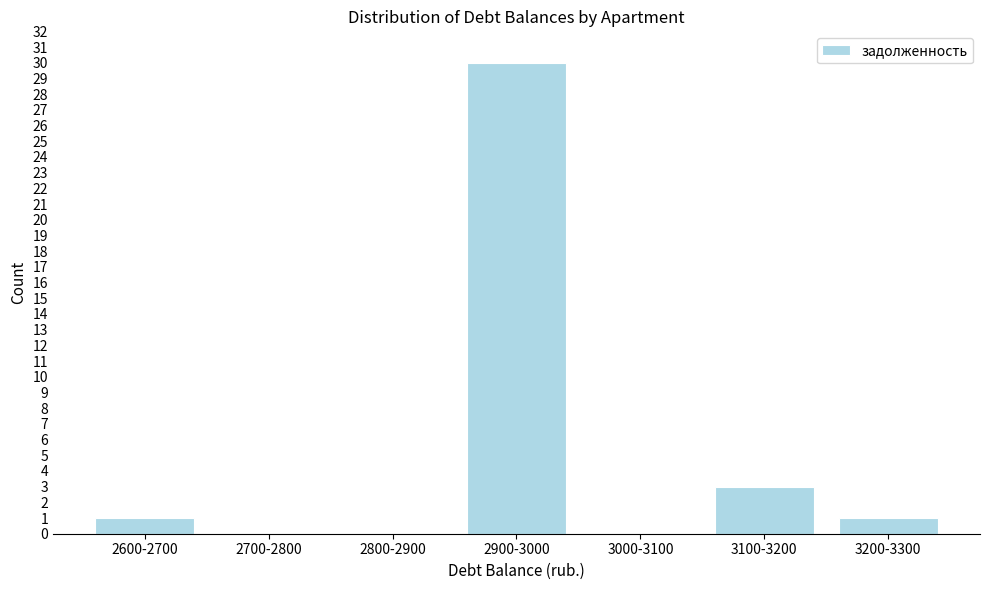

Reading left to right, transcribe all the data shown in this chart.

2600-2700=1	2700-2800=0	2800-2900=0	2900-3000=30	3000-3100=0	3100-3200=3	3200-3300=1